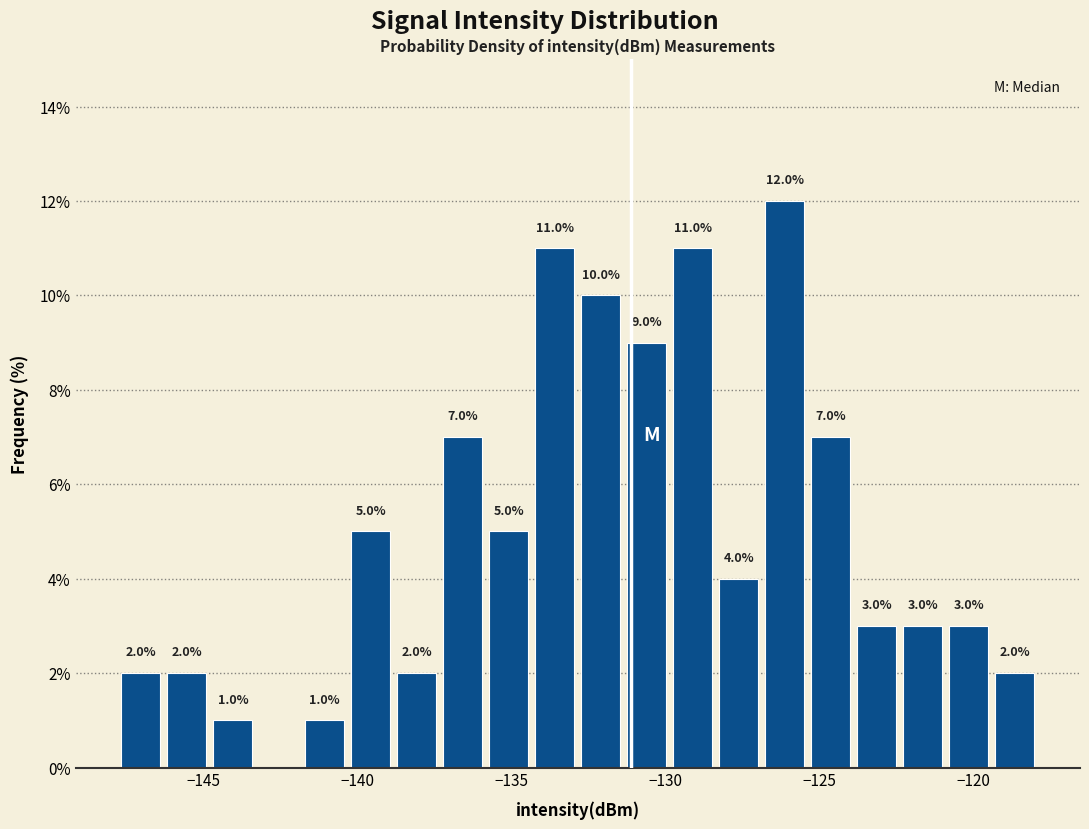

Around what value on the x-axis is the tallest bar? Give the approximate position of its centre, as read against the axis.

-126.0